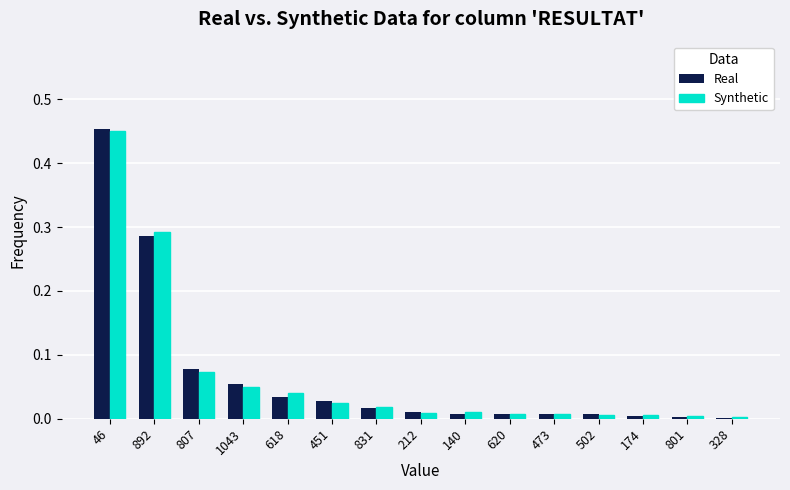

Which category has the highest value in the Real series?

46